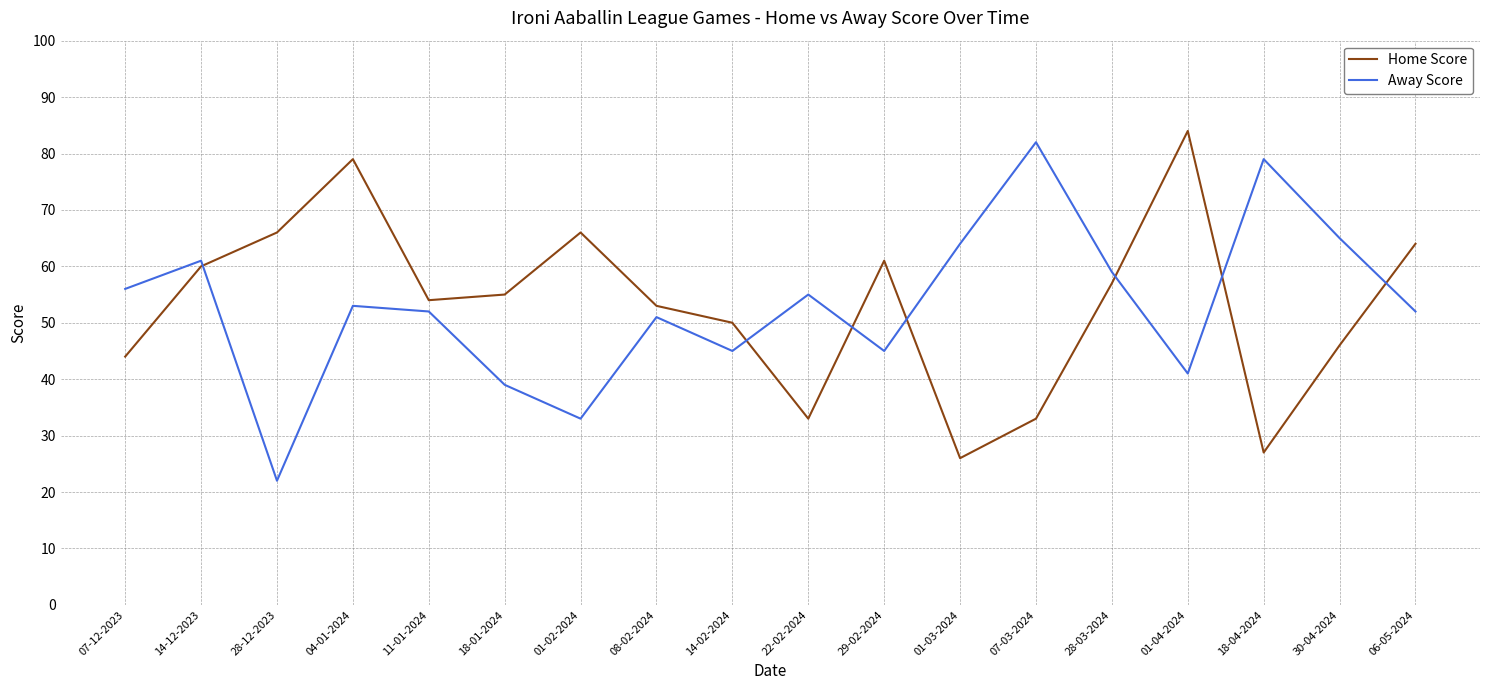

Reading left to right, list all the values displayed in this chart.

Home Score: 07-12-2023=44	14-12-2023=60	28-12-2023=66	04-01-2024=79	11-01-2024=54	18-01-2024=55	01-02-2024=66	08-02-2024=53	14-02-2024=50	22-02-2024=33	29-02-2024=61	01-03-2024=26	07-03-2024=33	28-03-2024=57	01-04-2024=84	18-04-2024=27	30-04-2024=46	06-05-2024=64
Away Score: 07-12-2023=56	14-12-2023=61	28-12-2023=22	04-01-2024=53	11-01-2024=52	18-01-2024=39	01-02-2024=33	08-02-2024=51	14-02-2024=45	22-02-2024=55	29-02-2024=45	01-03-2024=64	07-03-2024=82	28-03-2024=59	01-04-2024=41	18-04-2024=79	30-04-2024=65	06-05-2024=52